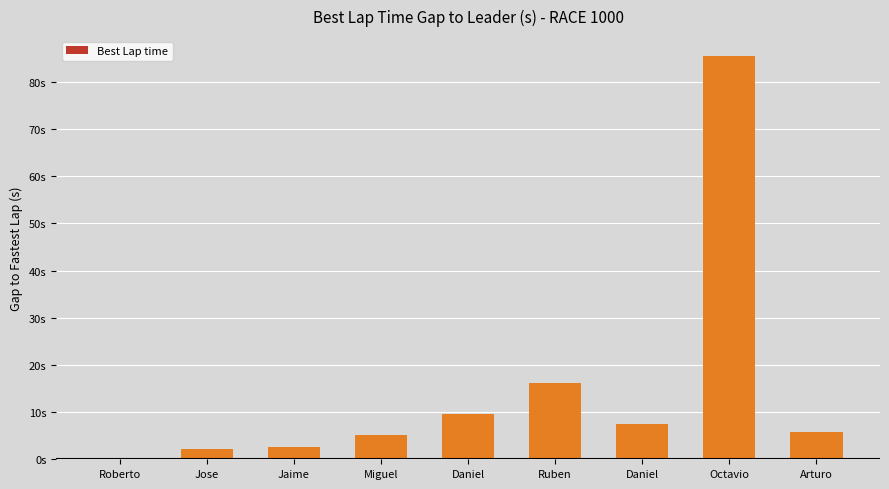

Is it true that the value at Ruben is 16.3?

True